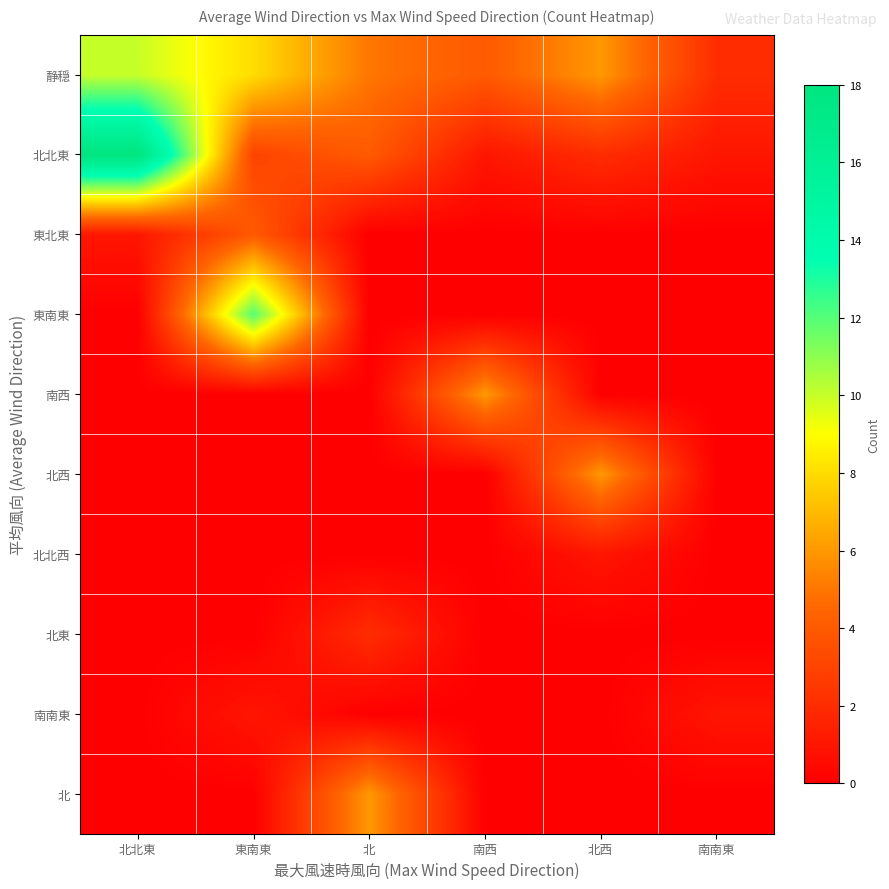

At how many categories does at least one series exceed 14?

1